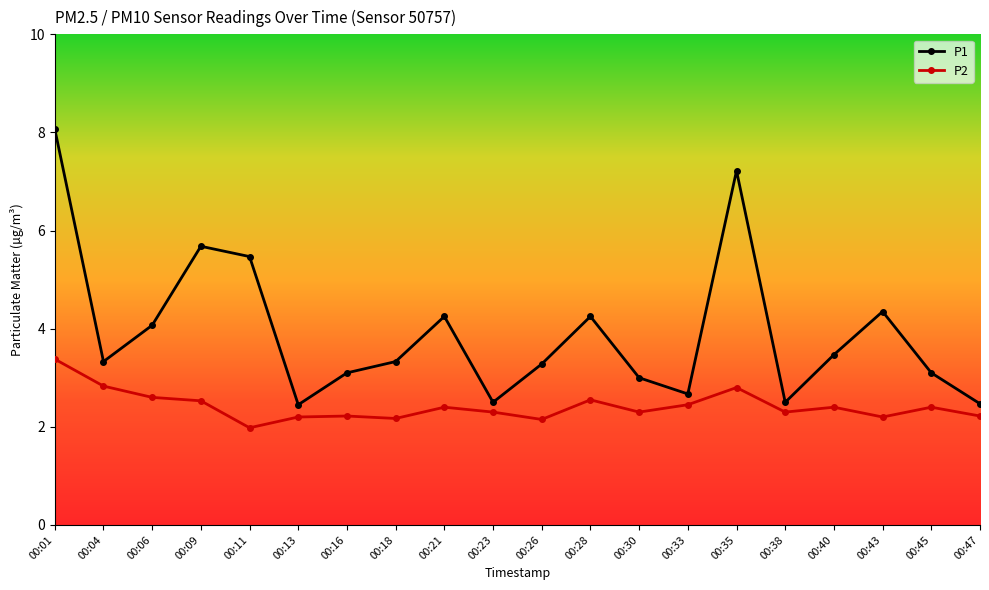

At which category does the chart reach its peak across all series?

00:01